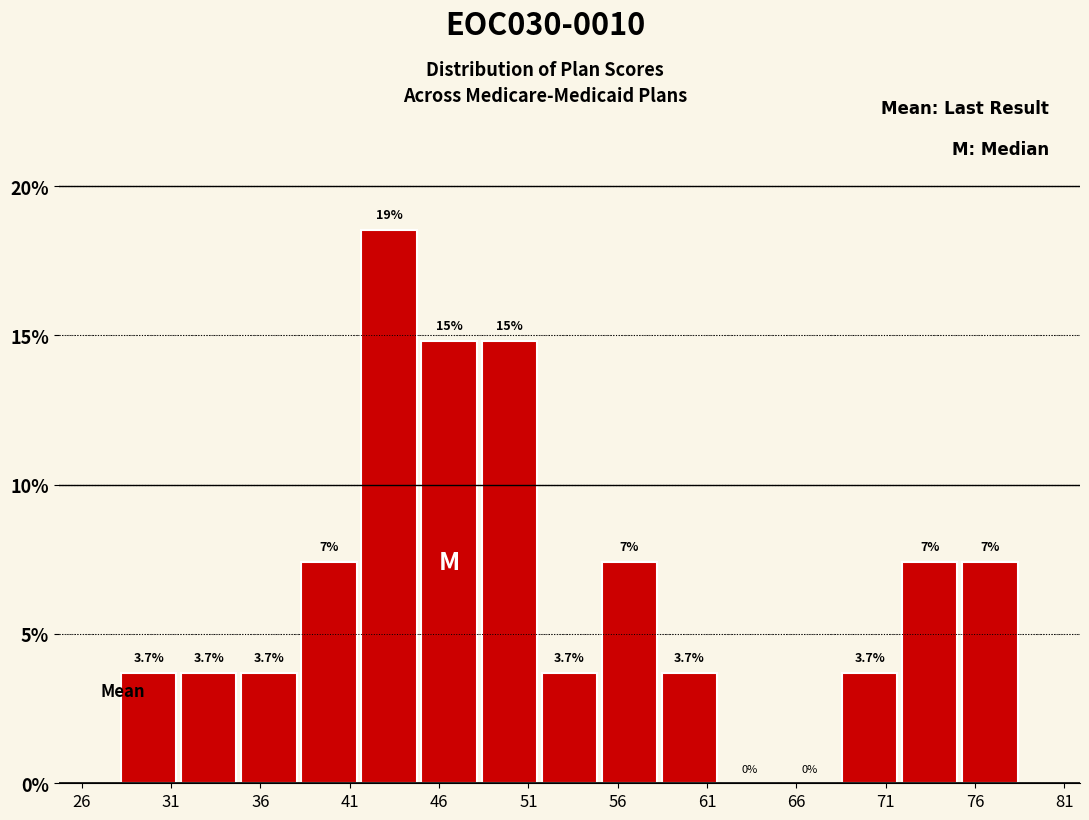

Which range on the x-axis has the tallest bar?

41.5 to 45.0